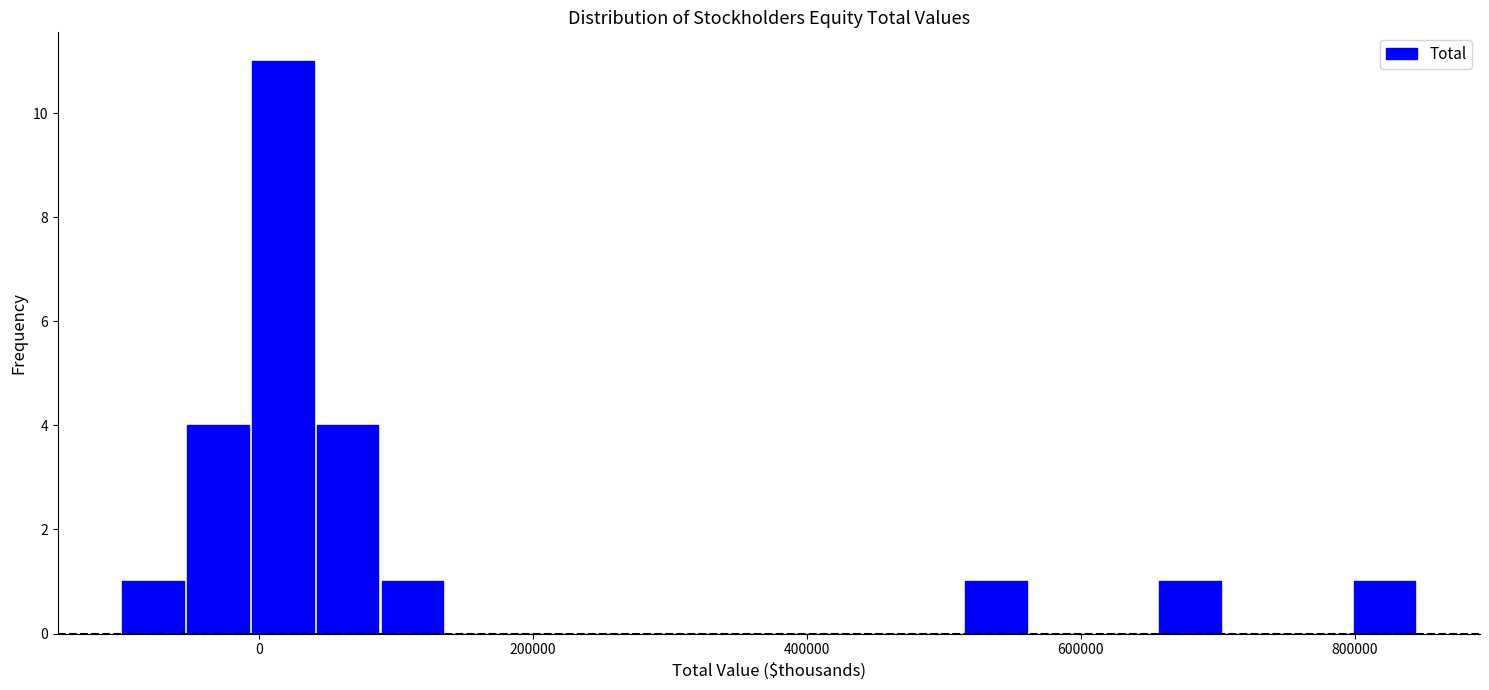

Read against the x-axis, roughly where is the centre of the tallest bar?

20000